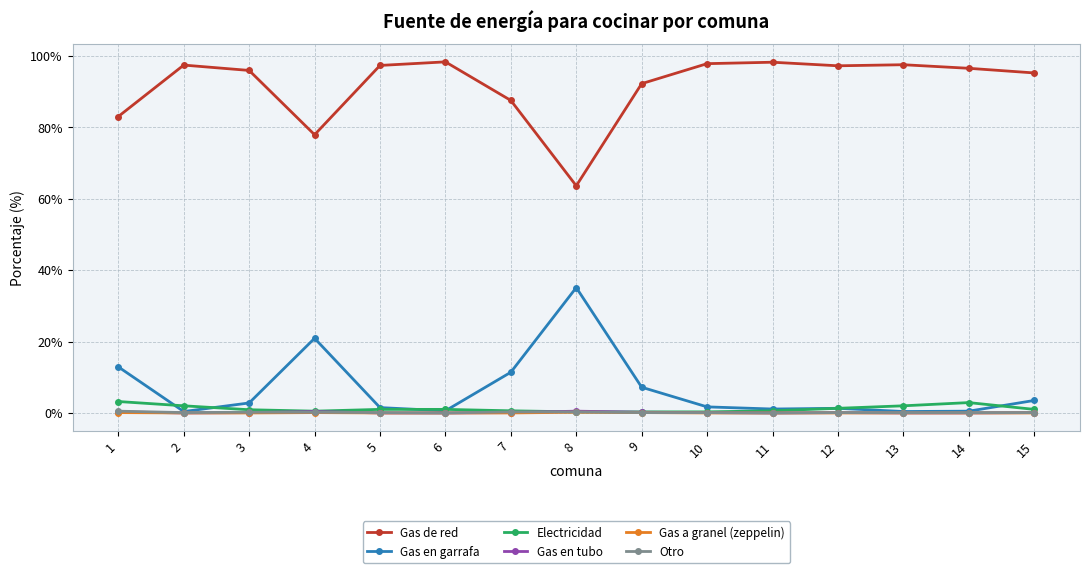

Is it true that Gas en tubo equals 0.0 at 11?

True